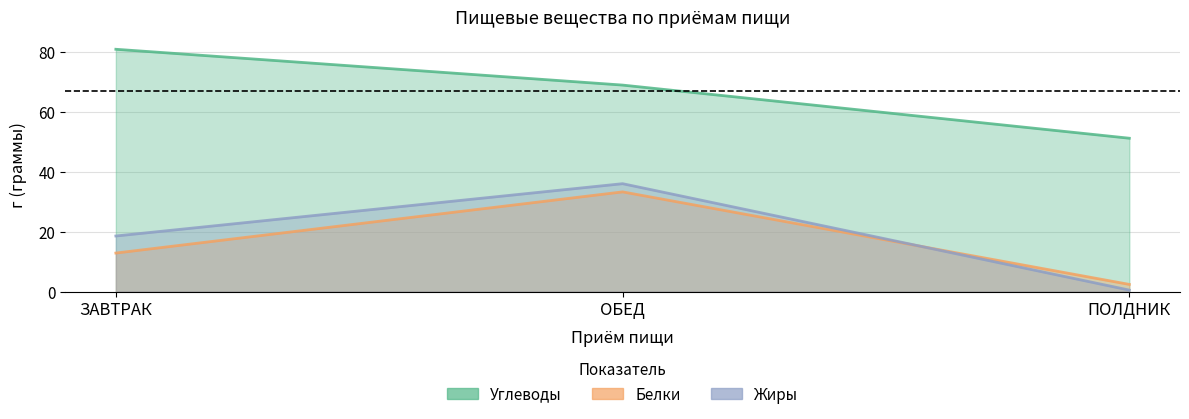

What are all the series names shown in the legend?

Углеводы, Белки, Жиры